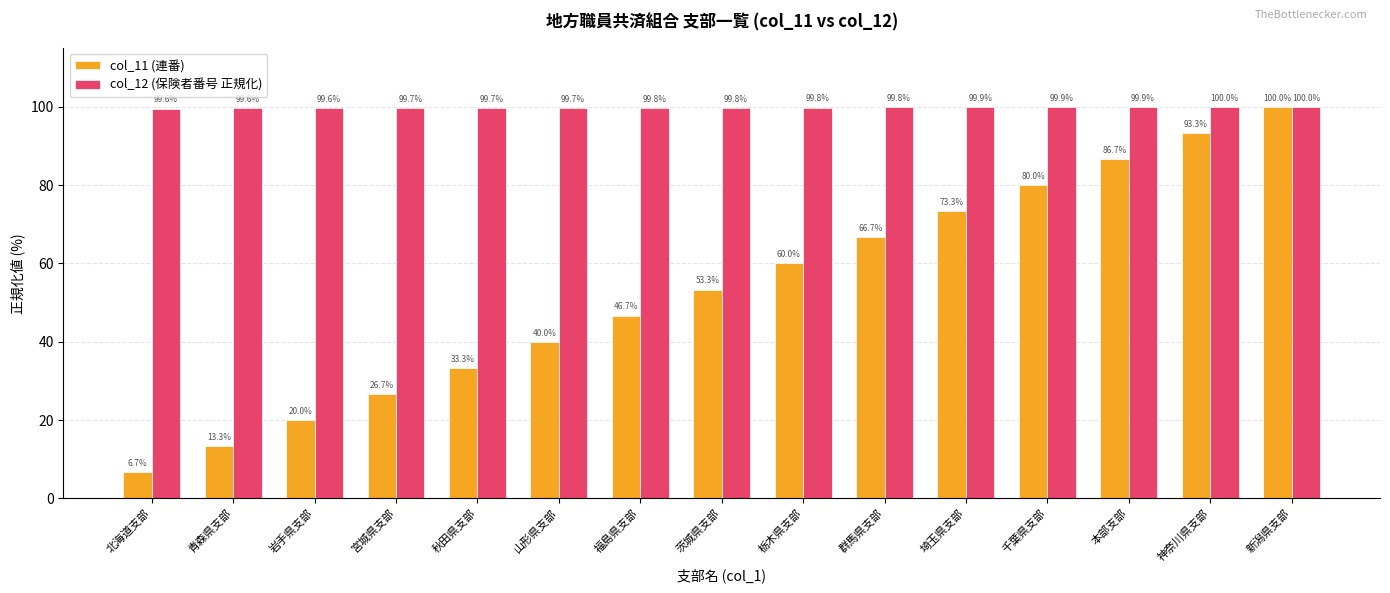

What is the value of the col_12 (保険者番号 正規化) bar at the 8th from the left?

99.8